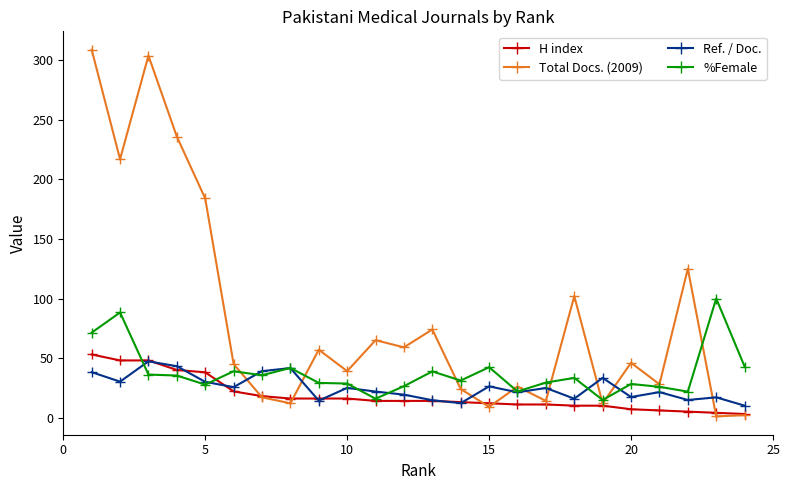

Which series ends up on top after the final intersection of Ref. / Doc. and Total Docs. (2009)?

Ref. / Doc.